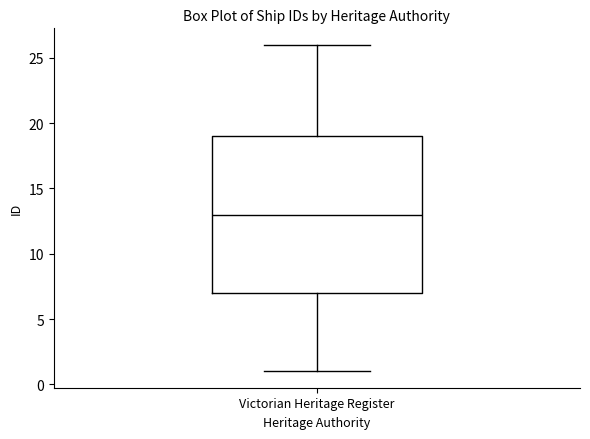

Read this box plot against the y-axis: the position of the median line, the range covered by the box, and the ends of both whiskers. The values are not printed on the chart, so give them approximately, as read against the axis.

median 13, box 7 to 19, whiskers 1 to 26